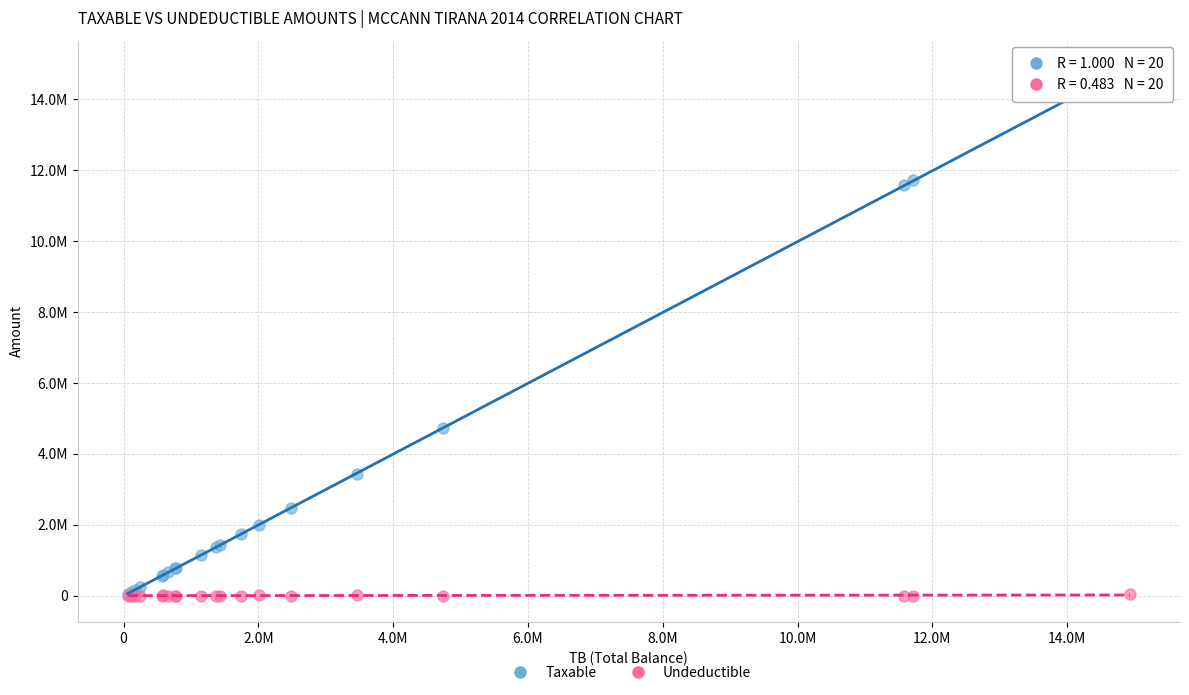

Which series has the largest Y range (max minus min)?

Taxable